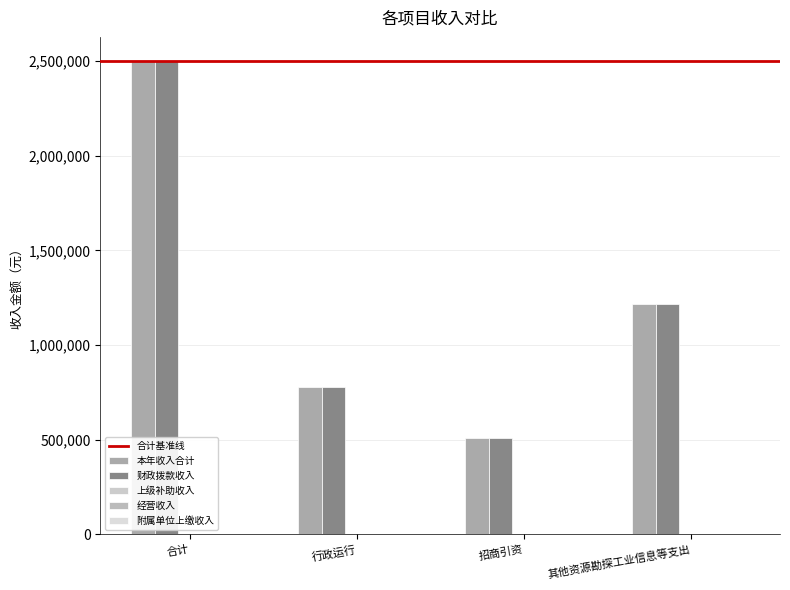

What is the greatest value displayed?

2501835.5